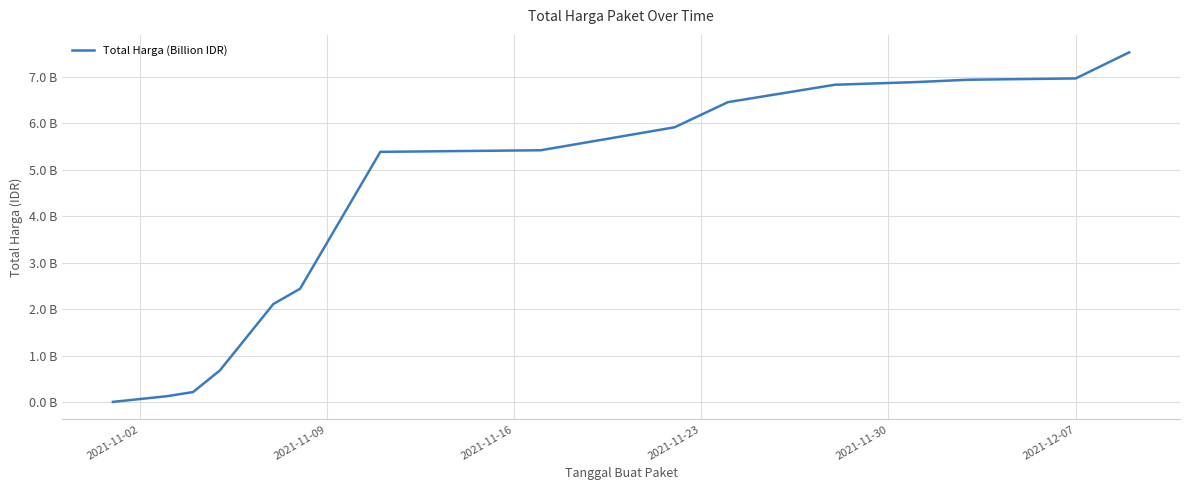

Does the chart have visible grid lines?

Yes